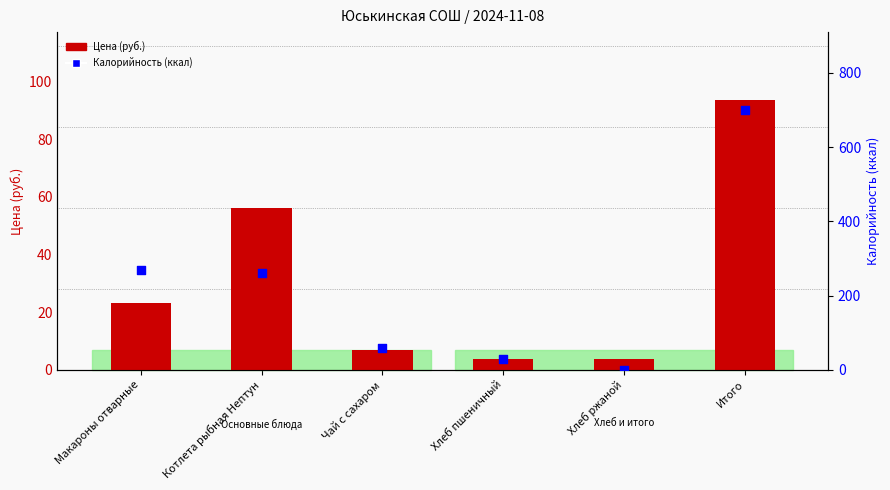

Which series reaches the minimum Y coordinate?

Калорийность (ккал)